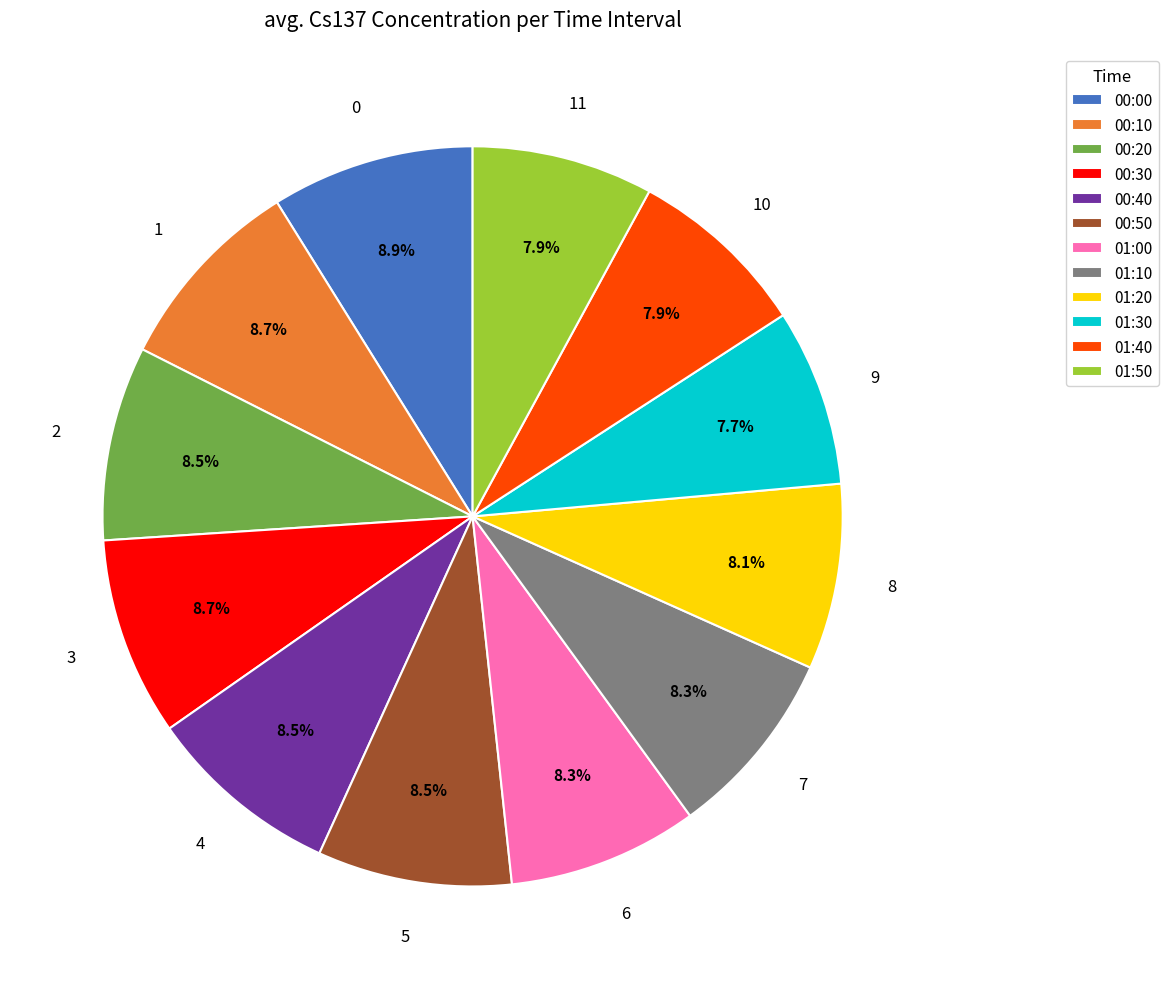

Count the number of slices in the pie.

12